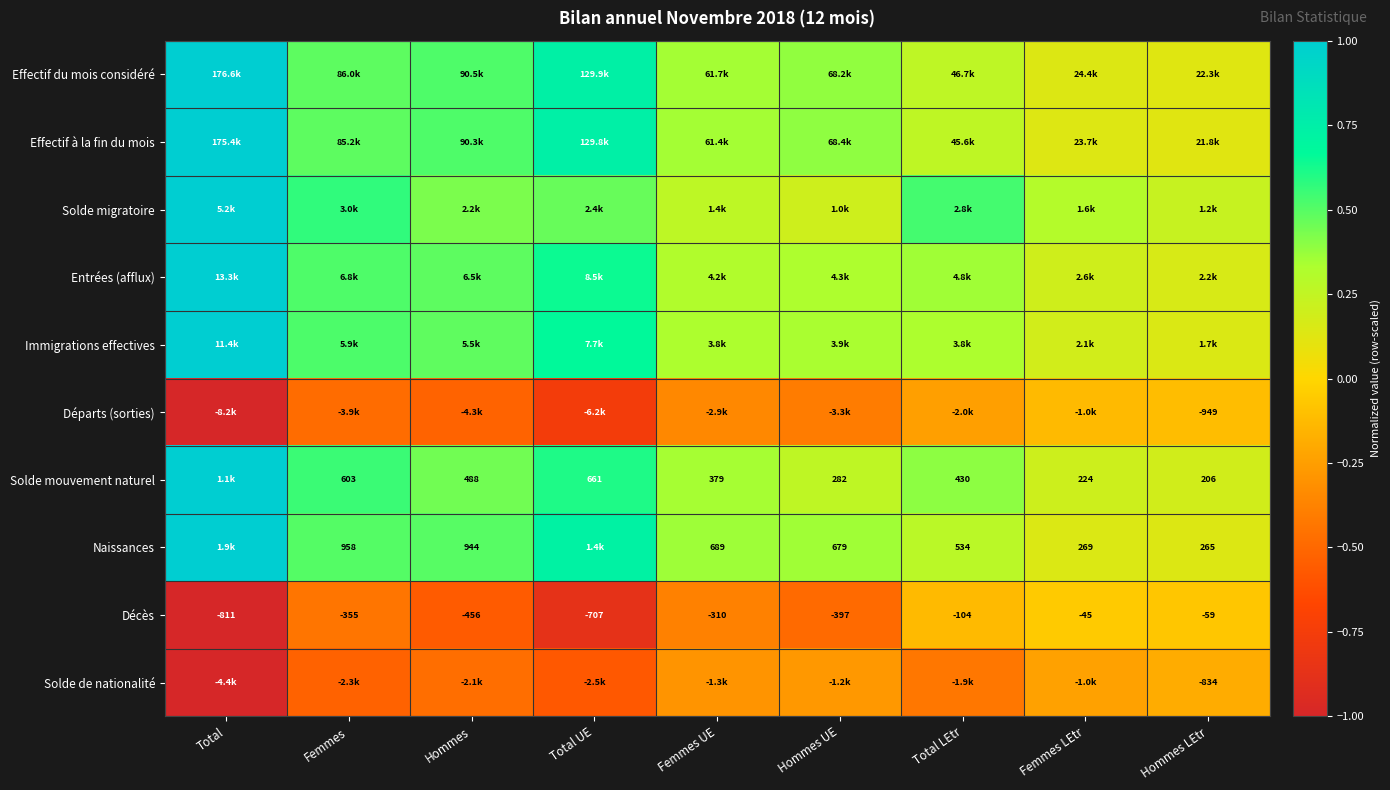

Where does the Décès series first go above -355?

Femmes UE